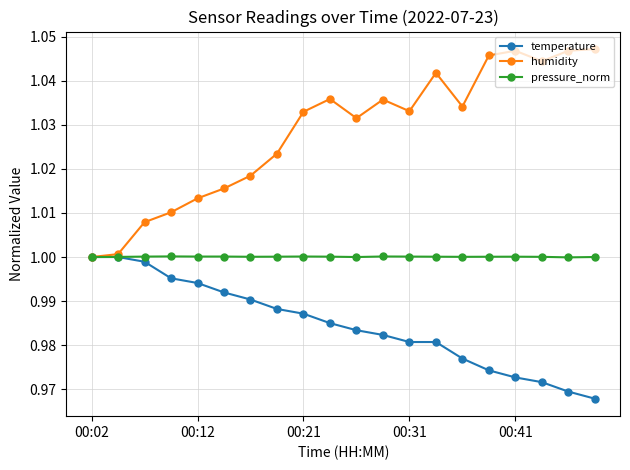

At how many categories does at least one series exceed 0?

20